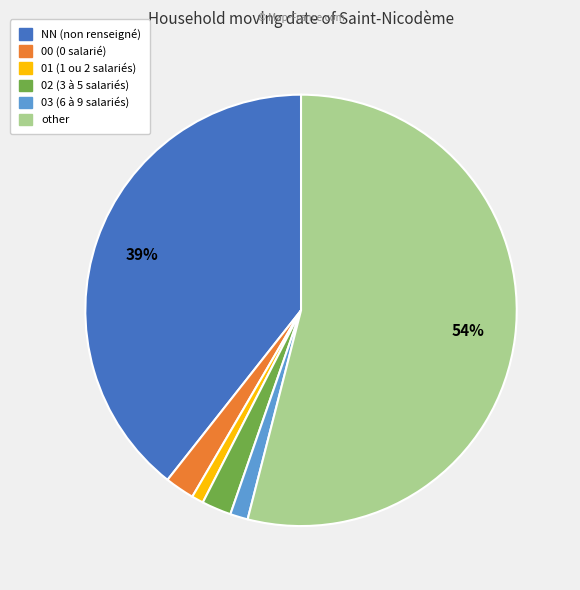

Is it true that NN is 39% of the pie?

True